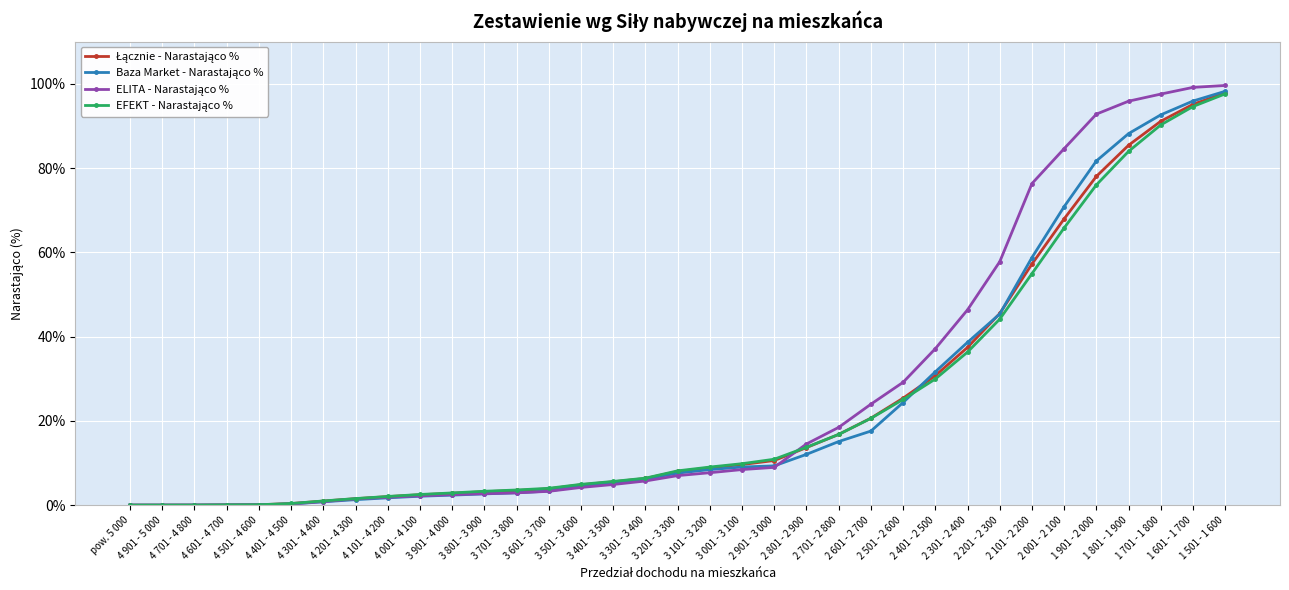

What is the greatest value displayed?

99.6